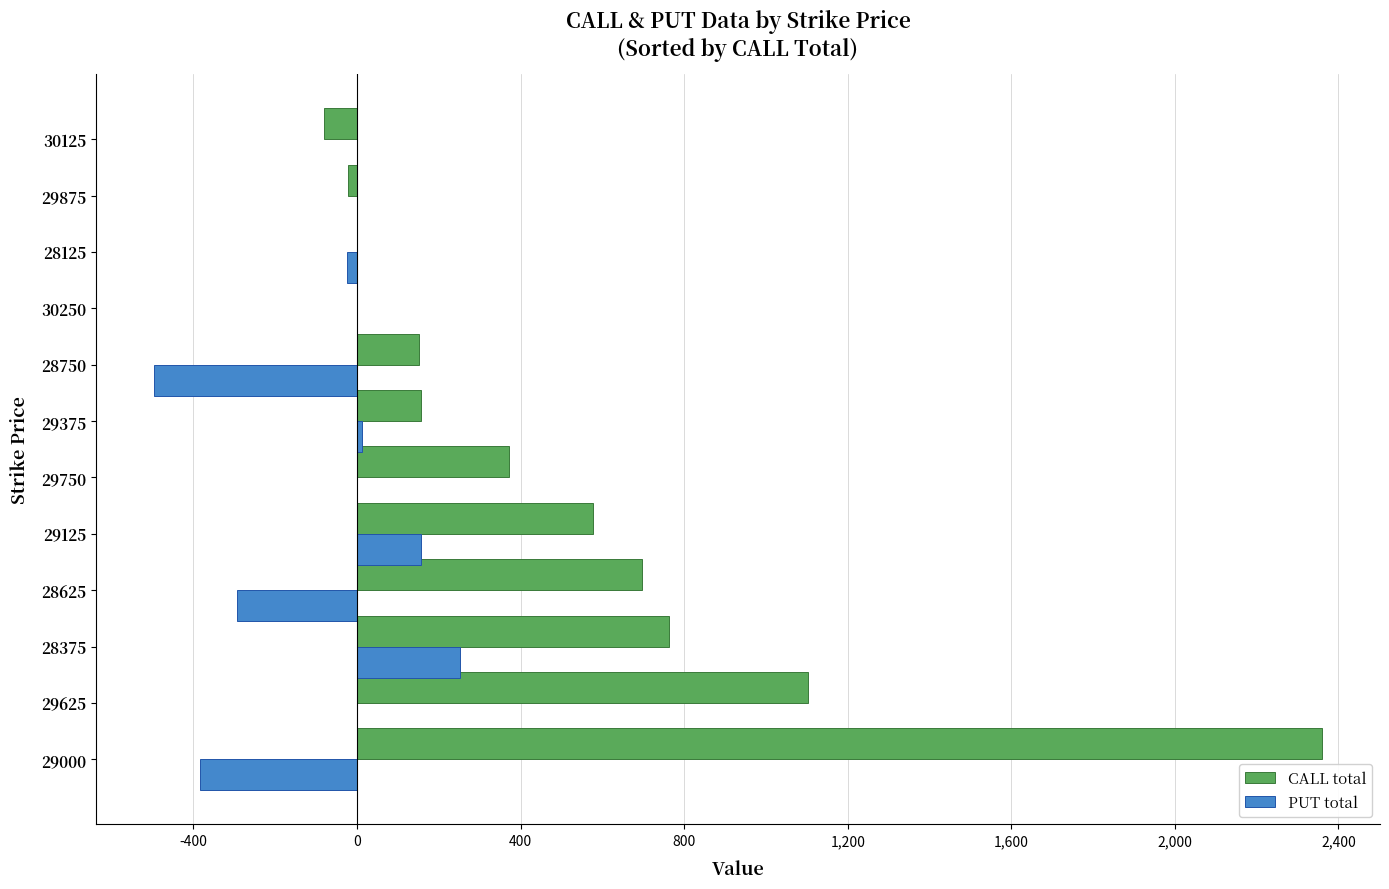

What is the sum of all CALL total values?

6076